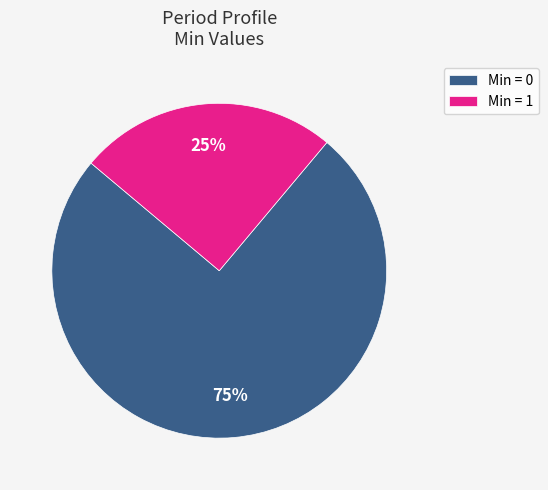

The Min = 0 slice represents 81% of the pie. True or false?

False